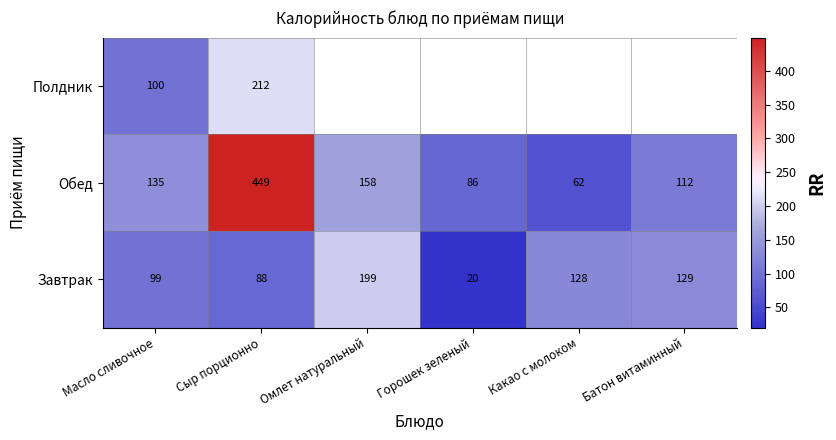

How many data points does each series have?

6